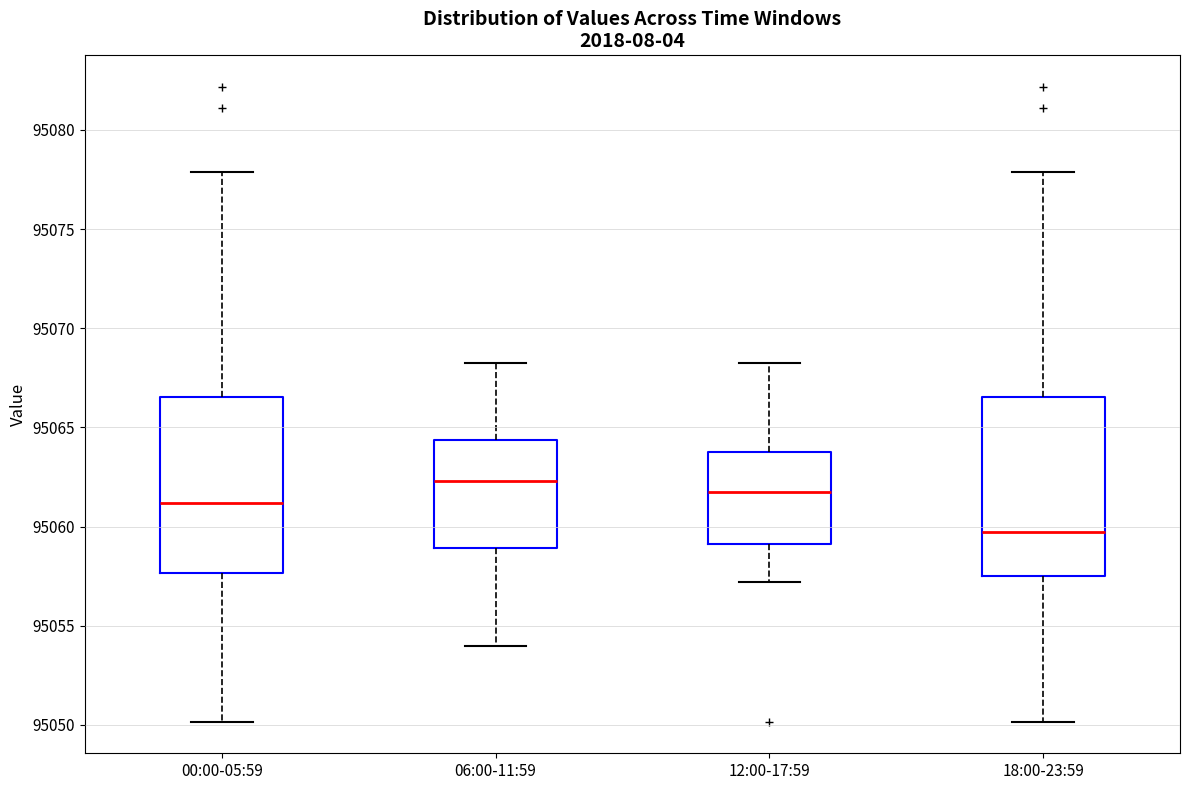

Where is the upper edge of the box for 00:00-05:59 on the y-axis? The values are not printed on the chart, so give them approximately, as read against the axis.

95066.5